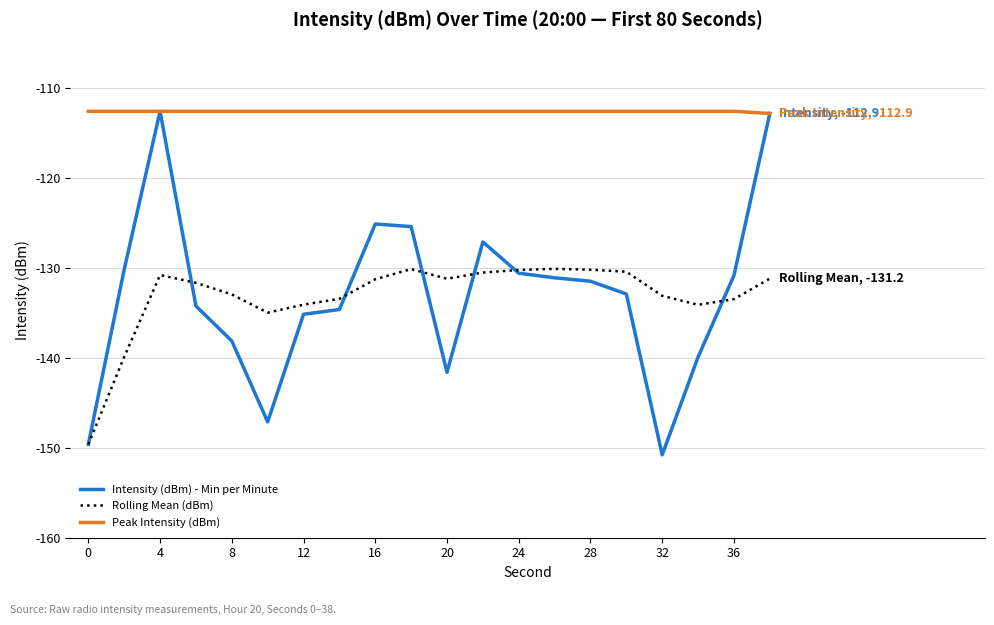

Does the chart have visible grid lines?

Yes